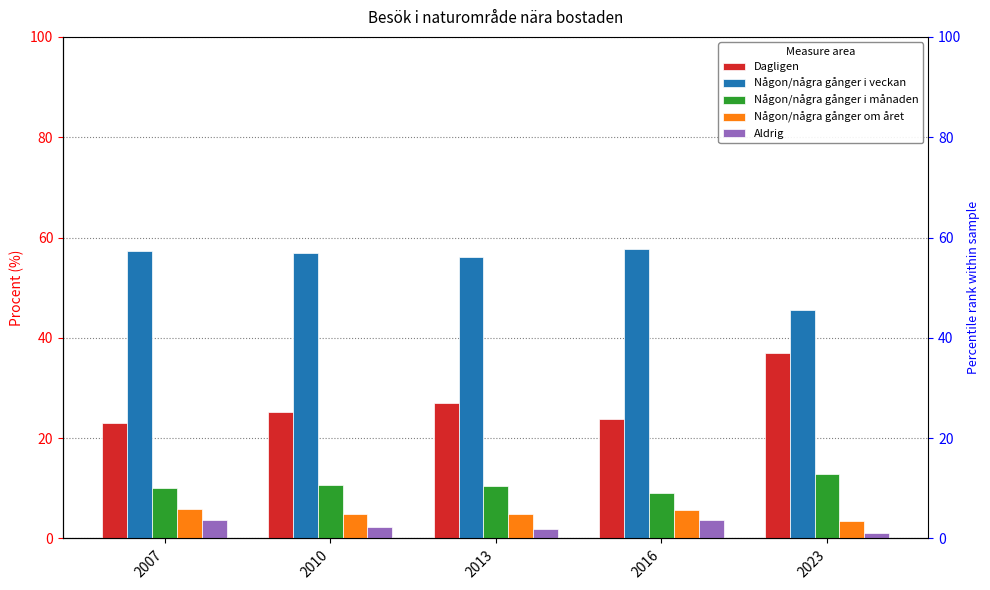

Is the value of Någon/några gånger i veckan at 2013 greater than the value of Någon/några gånger om året at 2010?

Yes